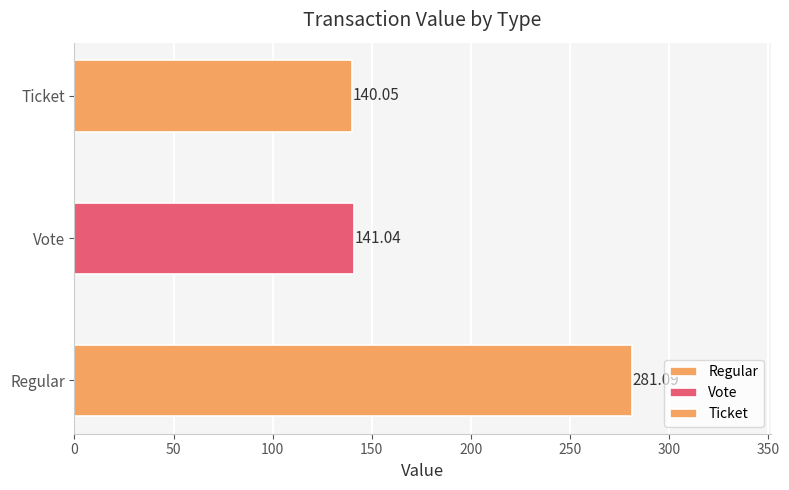

Between Regular and Vote, which series saw the biggest shift?

Vote